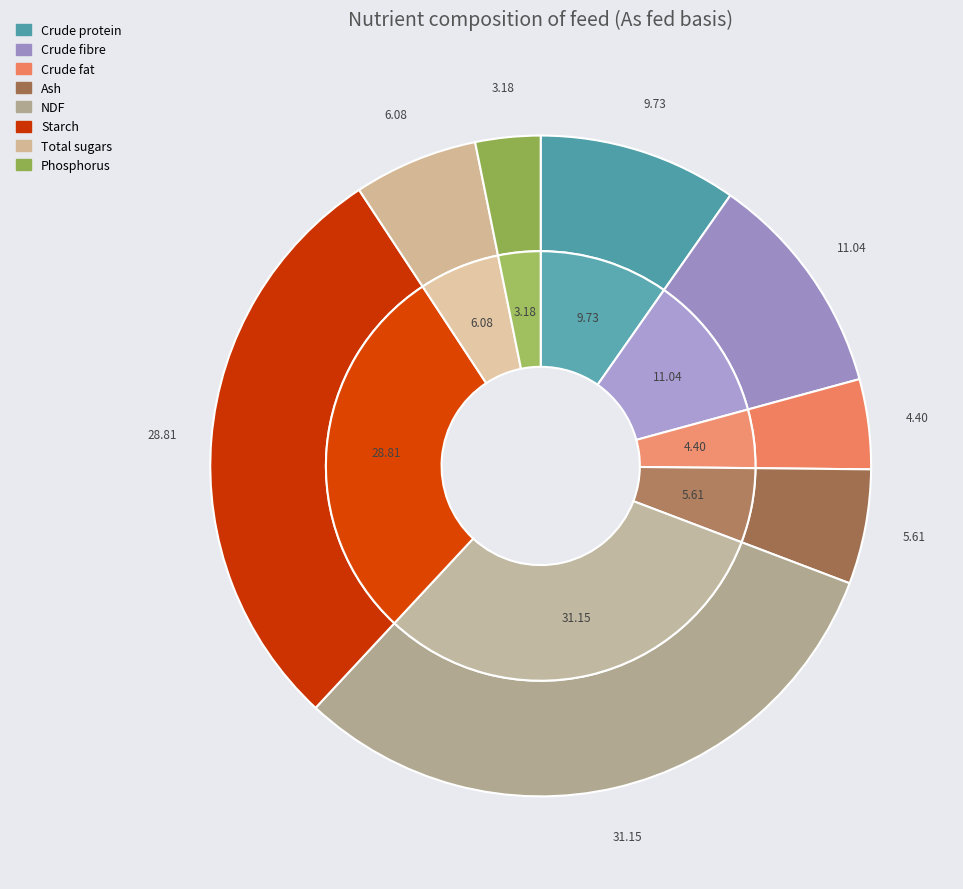

The Crude fibre slice represents 4% of the pie. True or false?

False